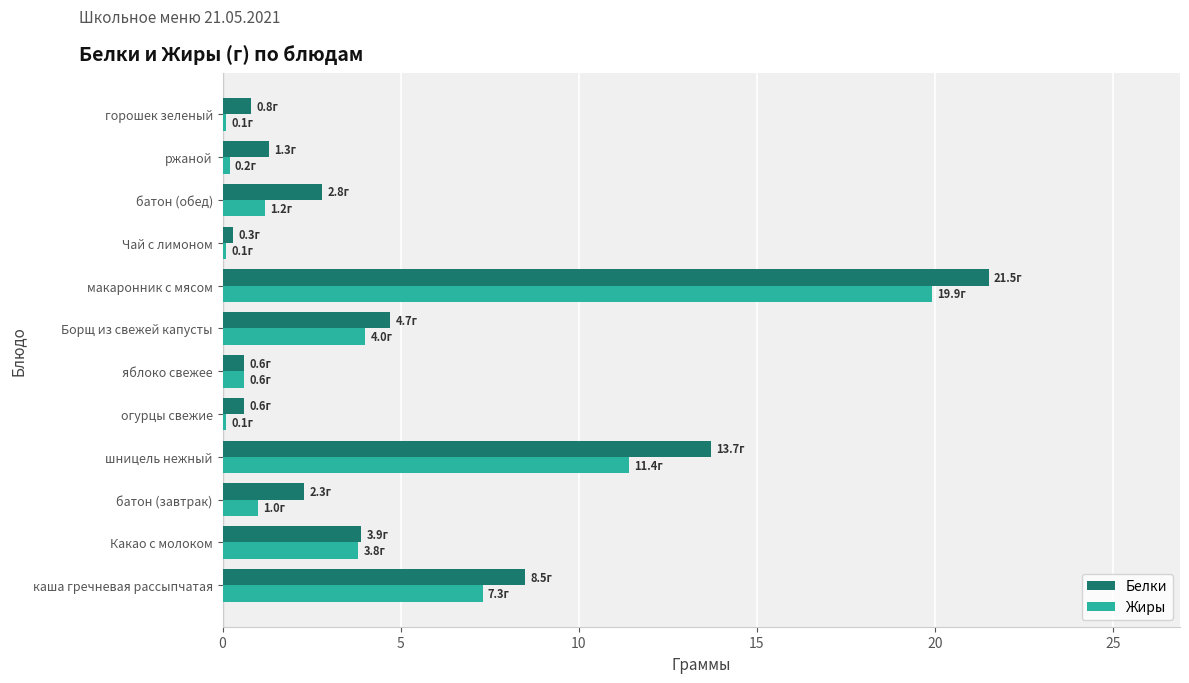

What is the highest value of the Жиры series?

19.9